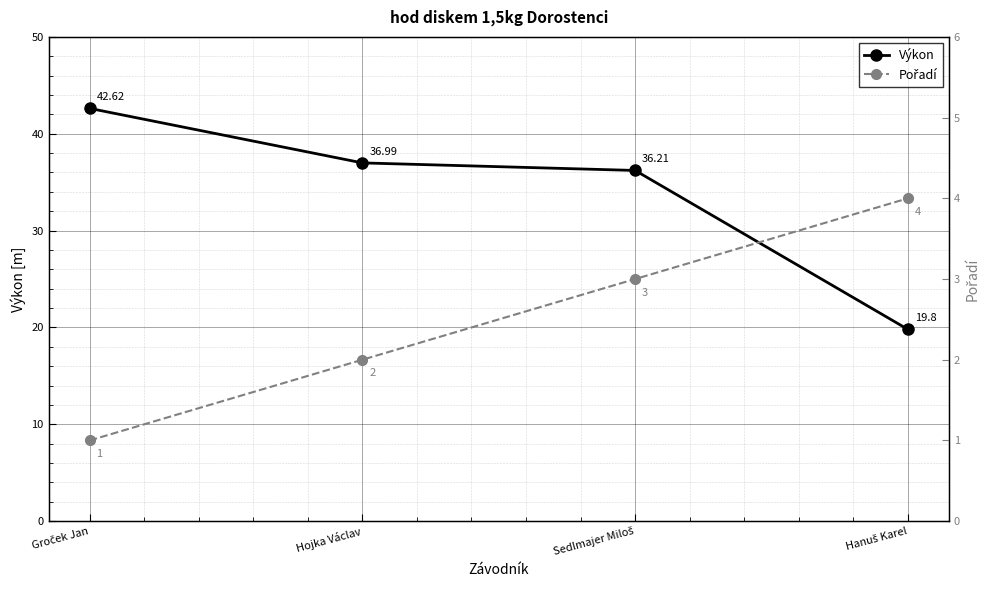

True or false: Výkon has a value of 36.2 at Sedlmajer Miloš.

True